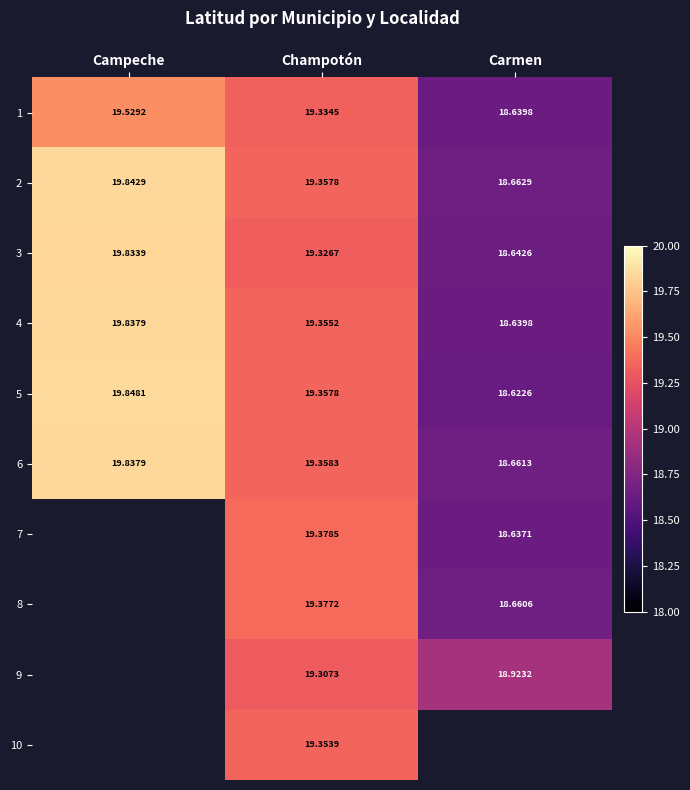

Which category has the highest value in the 3 series?

Campeche